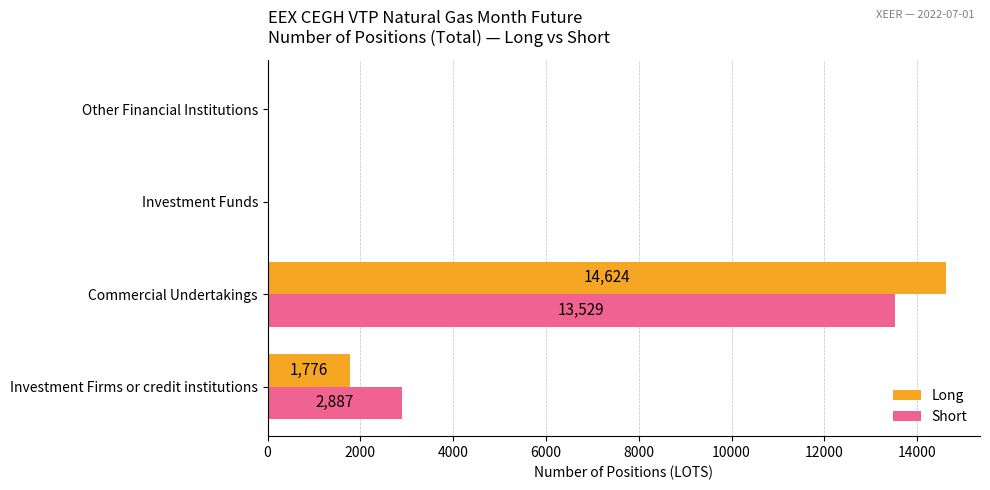

What value does the Short series have at Commercial Undertakings?

13529